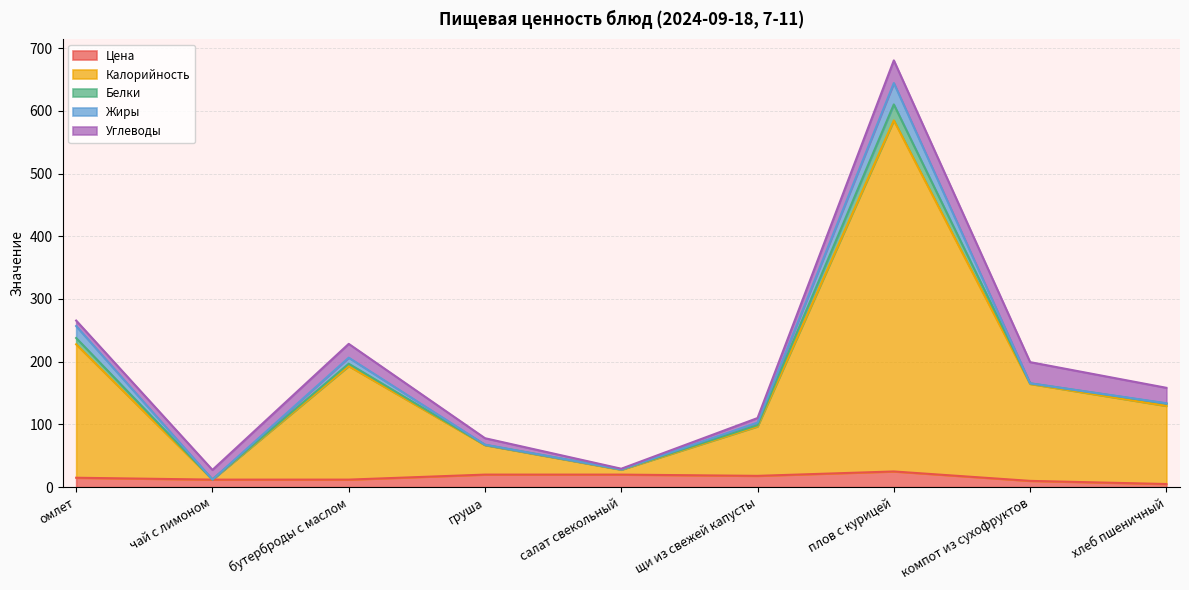

Does the chart display data point markers on the line(s)?

No